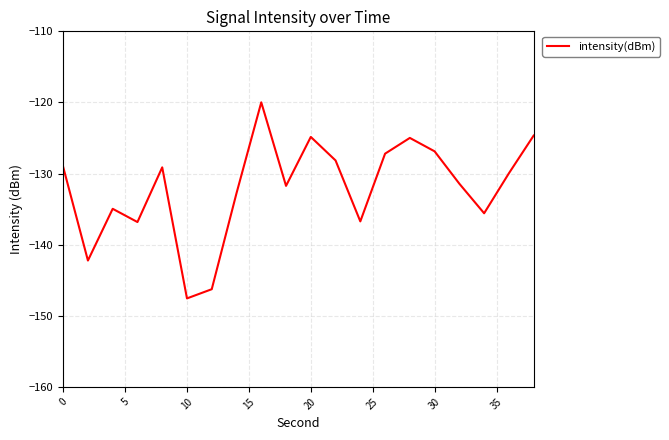

What is the difference between the maximum and minimum values?

27.6